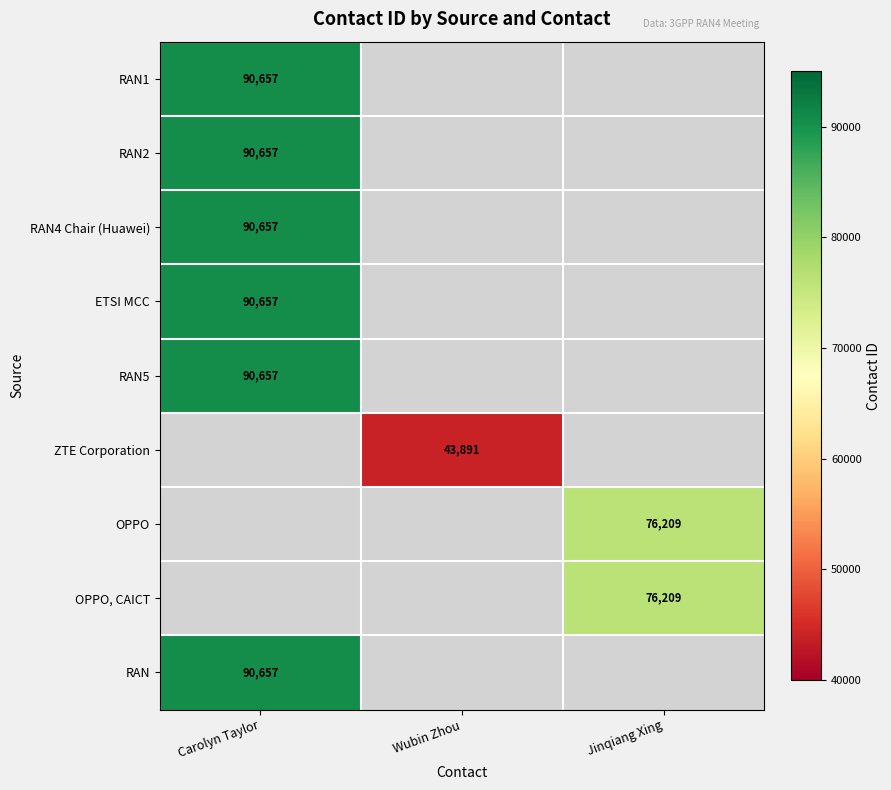

The value of RAN1 at Carolyn Taylor is 29311. True or false?

False